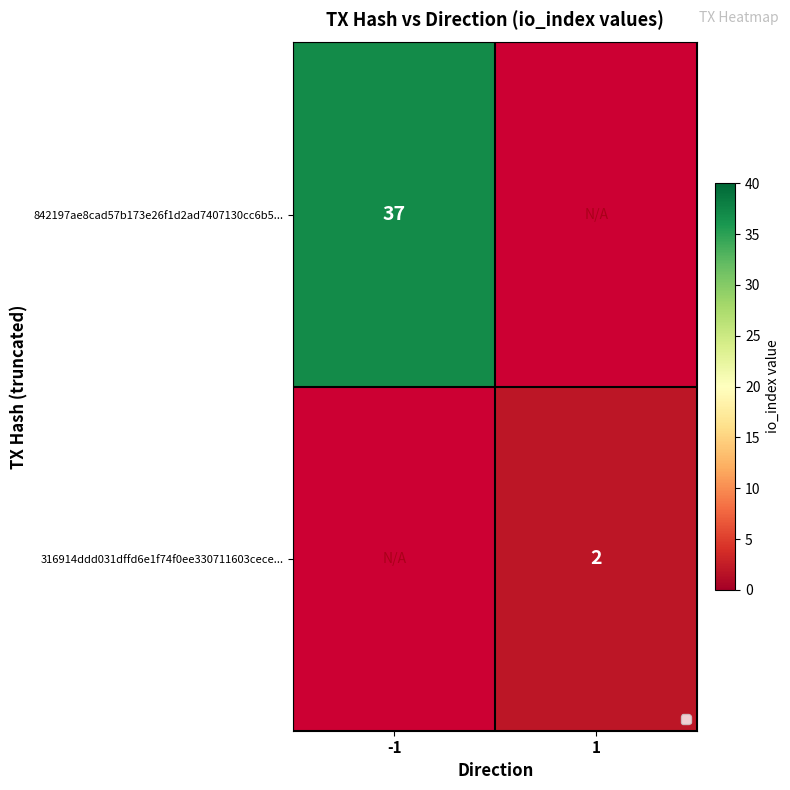

True or false: 842197ae8cad57b173e26f1d2ad7407130cc6b5... has a value of 37 at -1.

True